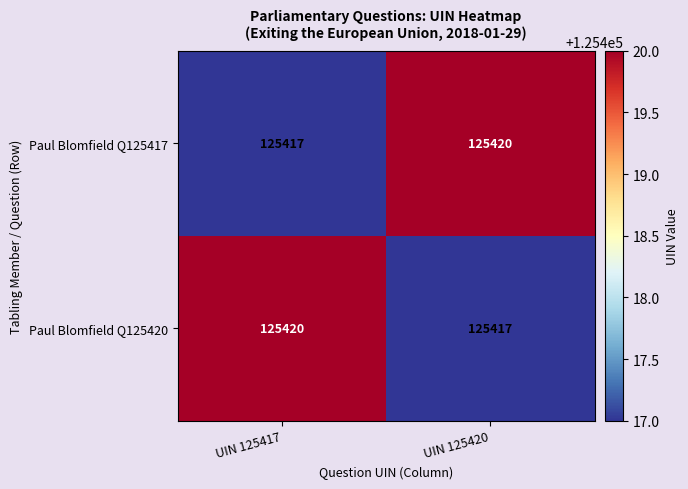

What value does the Paul Blomfield Q125417 series have at UIN 125420?

125420